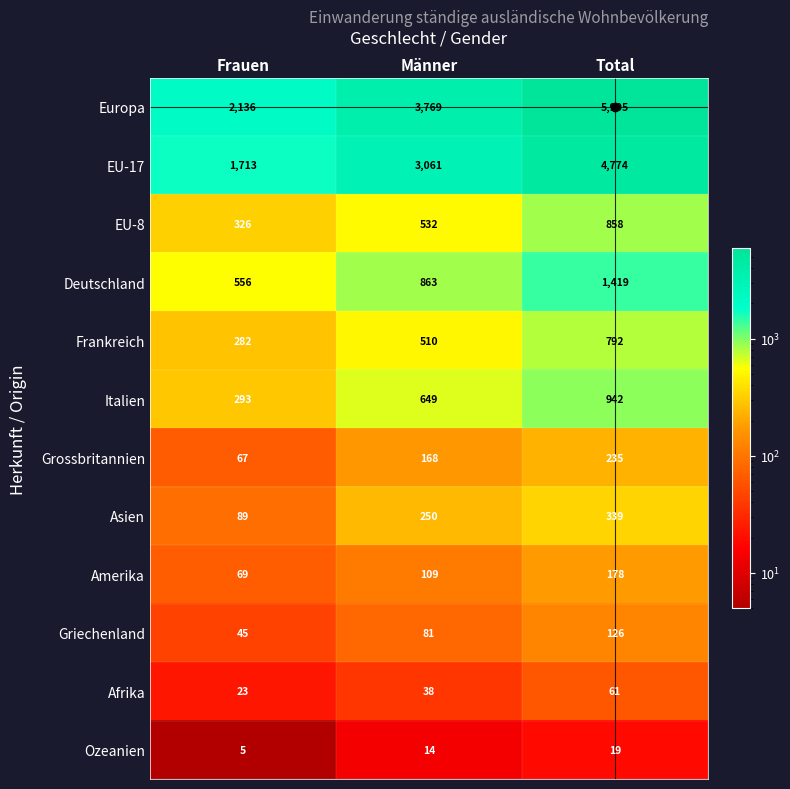

The Europa series shows 3769 at Männer. True or false?

True